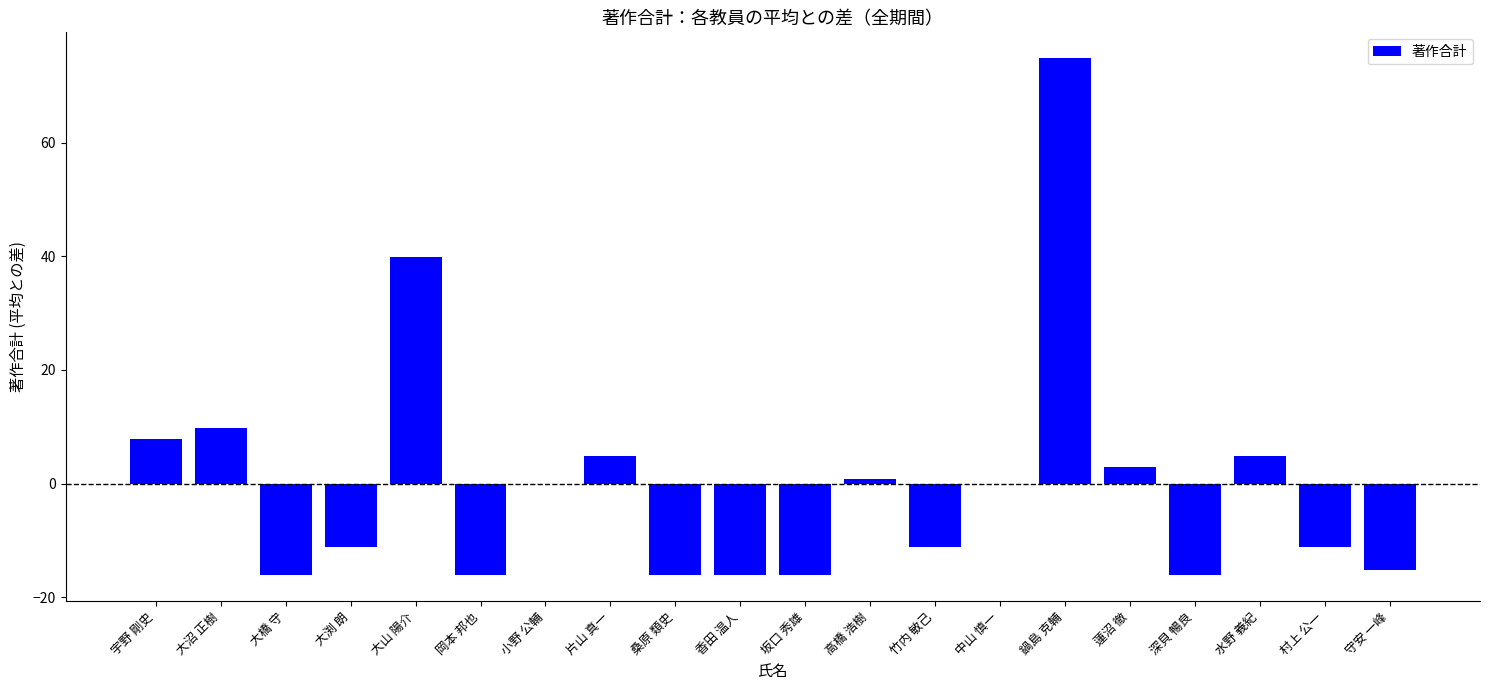

What is the change in value from 岡本 邦也 to 蓮沼 徹?

+19.0